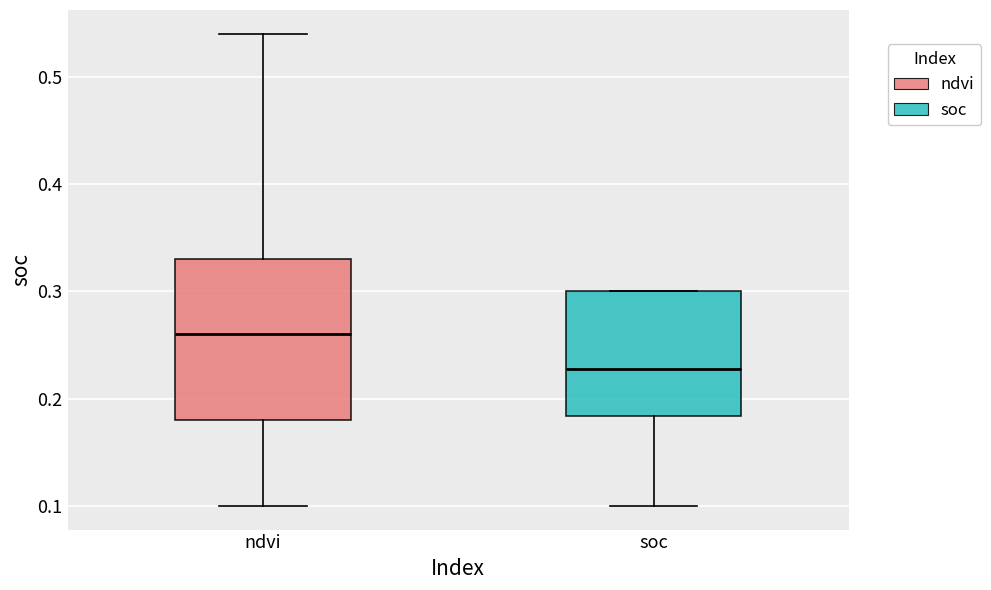

Where is the upper edge of the box for ndvi on the y-axis? The values are not printed on the chart, so give them approximately, as read against the axis.

0.33